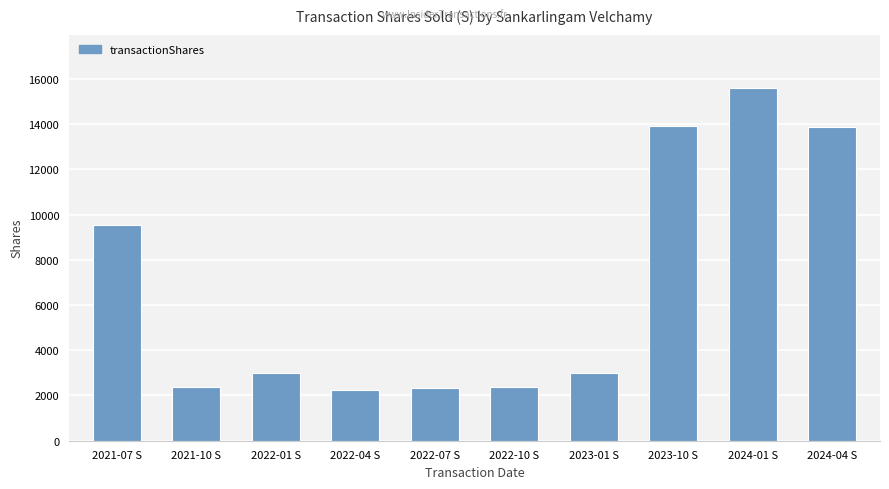

Are the bars grouped side by side (vs. stacked)?

No